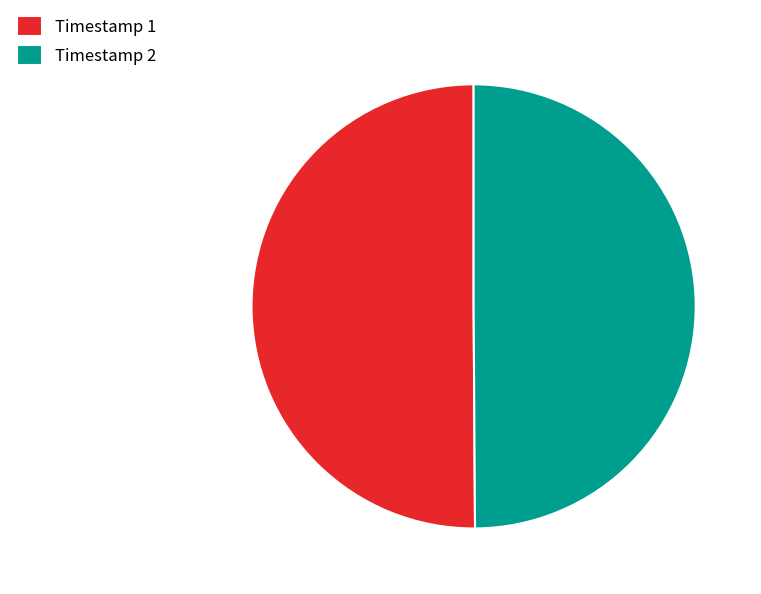

Is the sum of Timestamp 2 and Timestamp 1 greater than half?

Yes